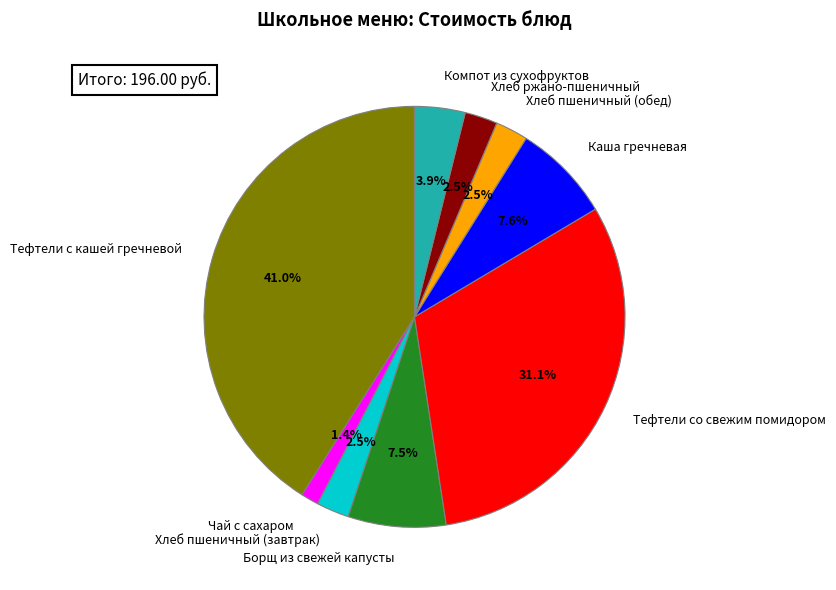

Is there a majority slice in this chart?

No